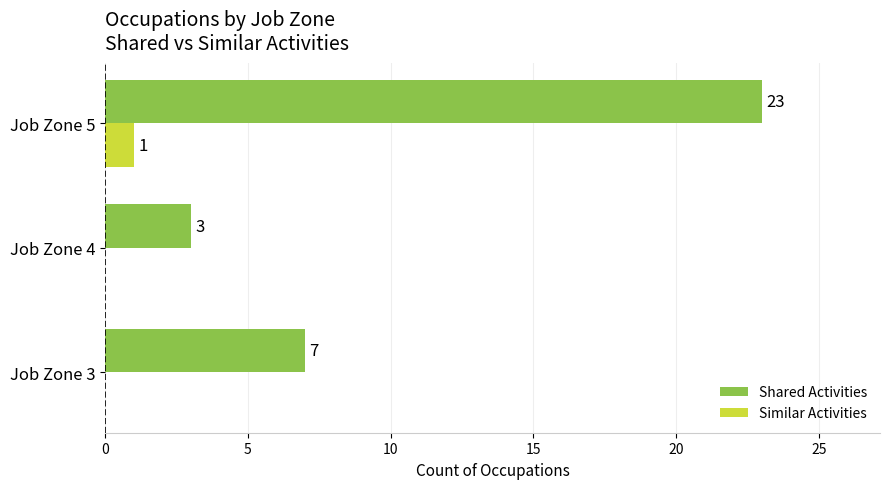

At which category is the sum across all series the highest?

Job Zone 5